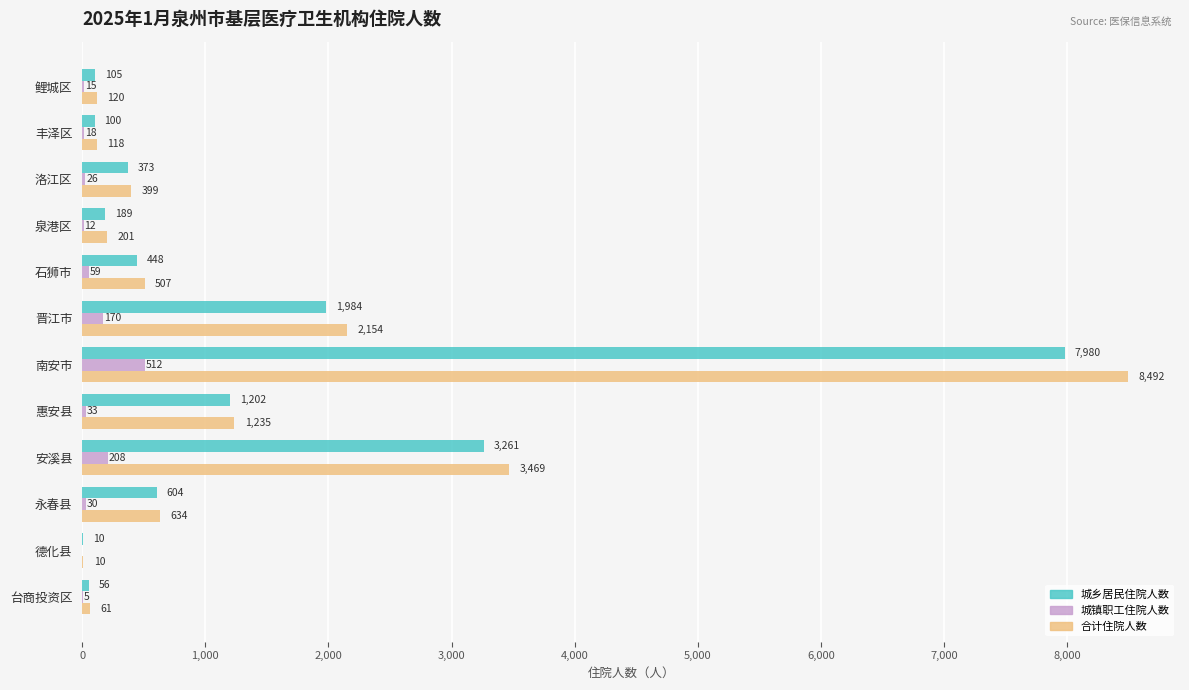

Which series has the largest total across all categories?

合计住院人数